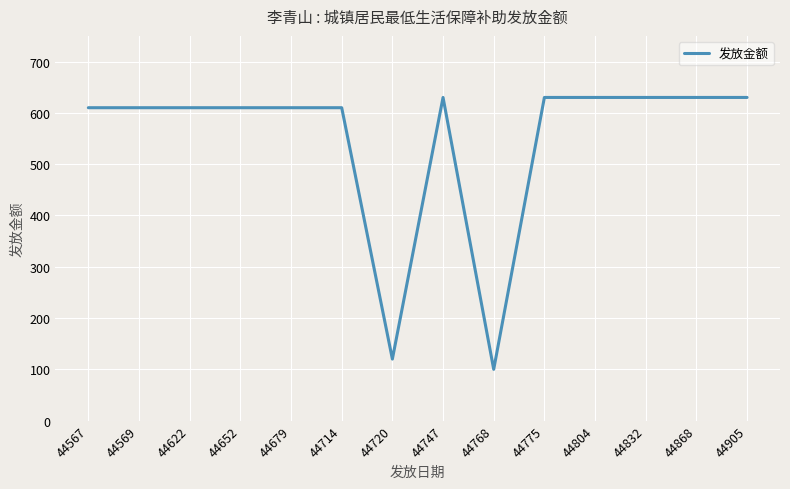

Approximately how many times larger is the value at 44747 compared to 44804?

1.0